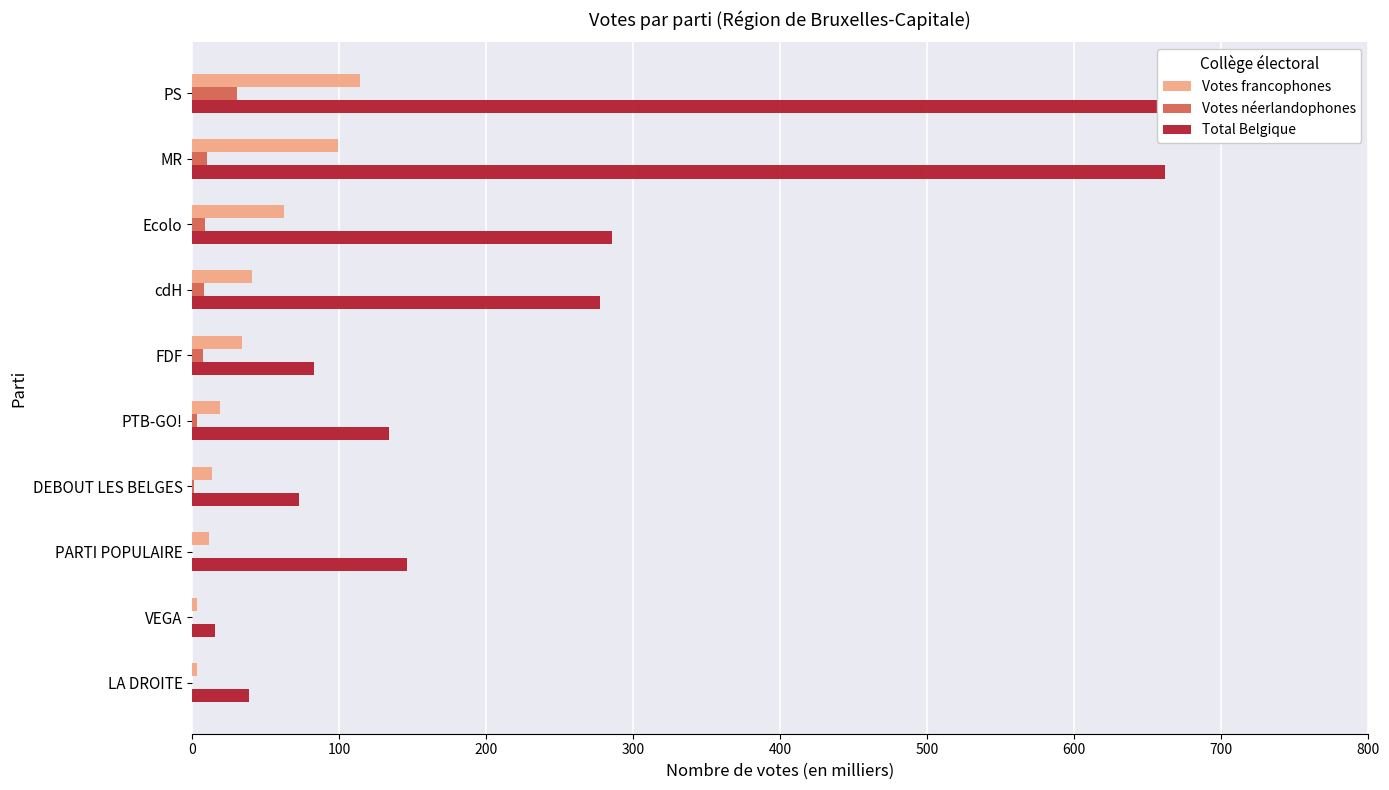

Reading left to right, what are all the values shown in this chart?

Votes francophones: 114.3	99.3	62.3	40.7	33.5	19.1	13.7	11.7	3.4	3.1
Votes néerlandophones: 30.1	9.7	8.8	7.7	7.3	3.5	1.1	0.0	0.0	0.0
Total Belgique: 714.6	661.3	285.2	277.2	82.5	133.8	72.7	145.9	15.2	38.8